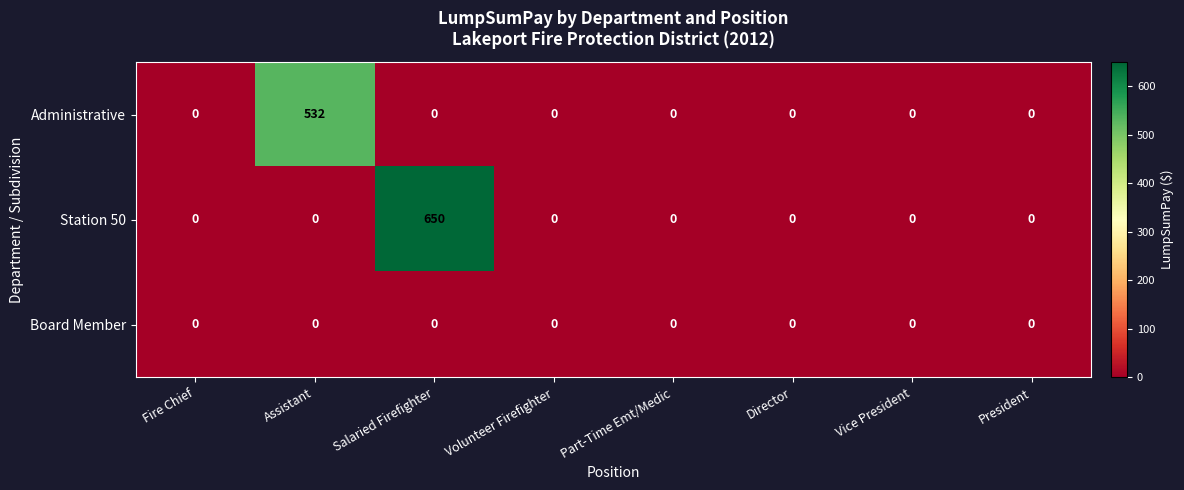

Reading right to left, what are all the values shown in this chart?

Administrative: 0	0	0	0	0	0	532	0
Station 50: 0	0	0	0	0	650	0	0
Board Member: 0	0	0	0	0	0	0	0